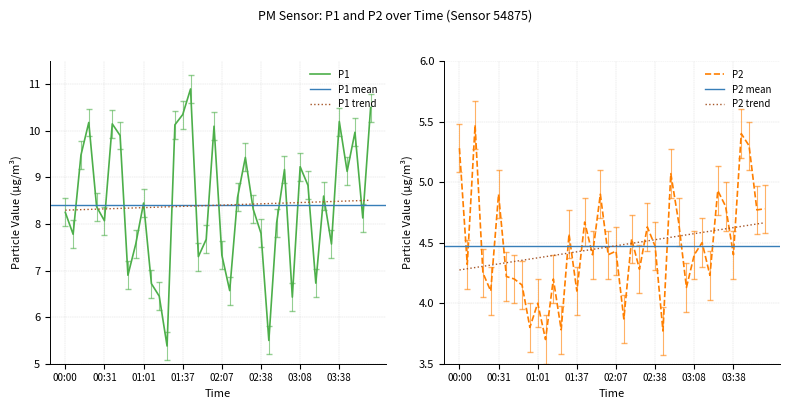

True or false: P1 and P2 cross at least once.

False